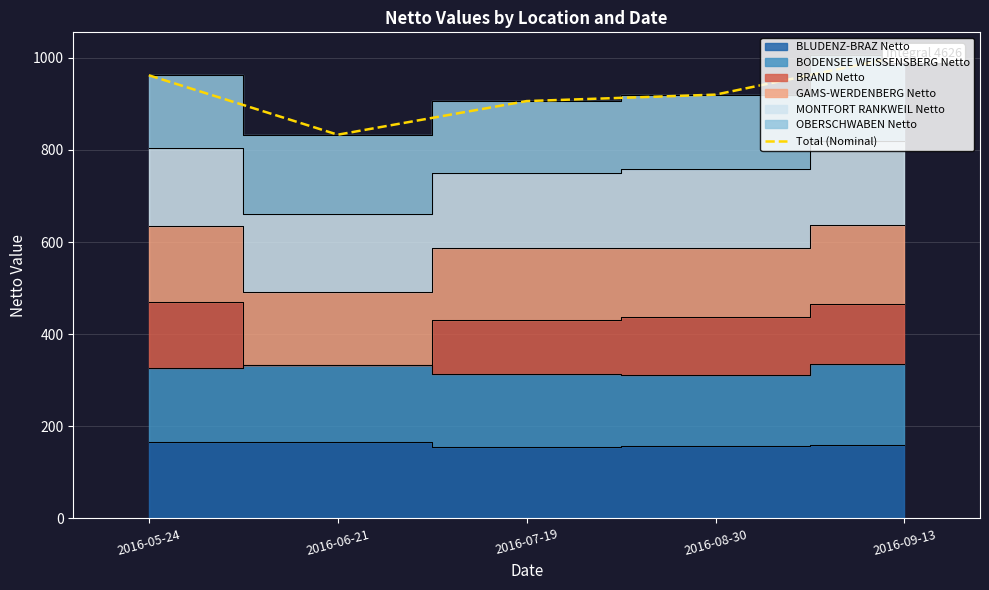

What is the change in value from 2016-07-19 to 2016-09-13?

+99